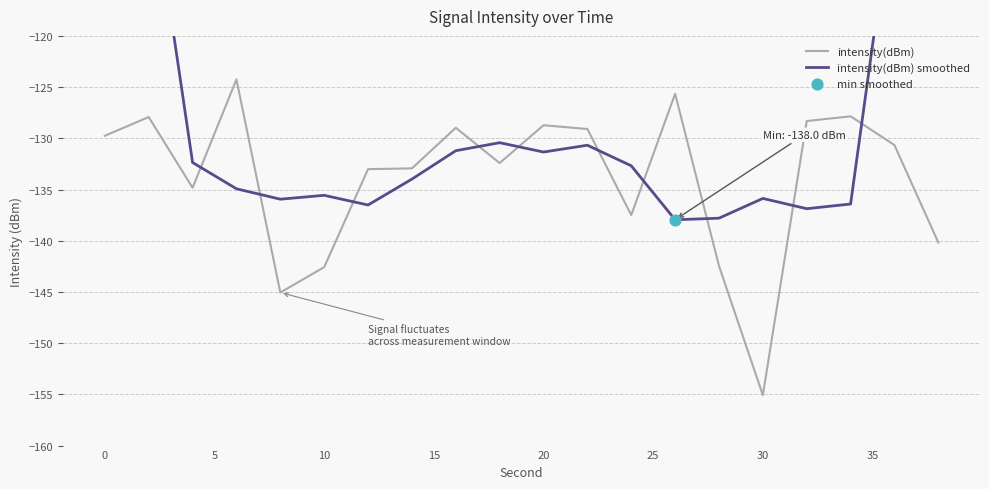

At which label does intensity(dBm) reach its minimum?

30